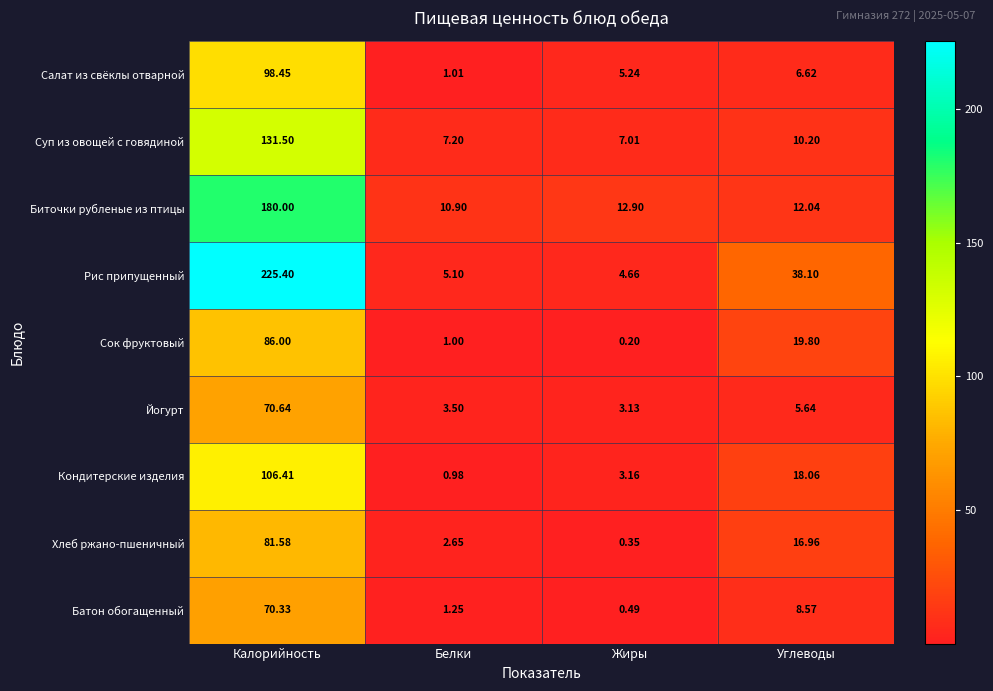

Which series has the widest spread of values?

Рис припущенный